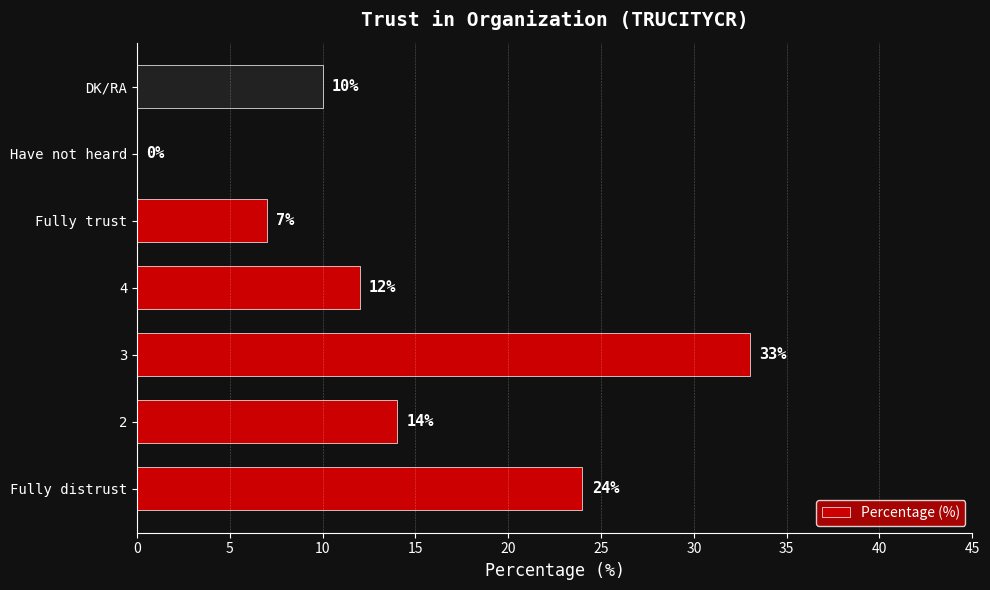

What is the greatest value displayed?

33